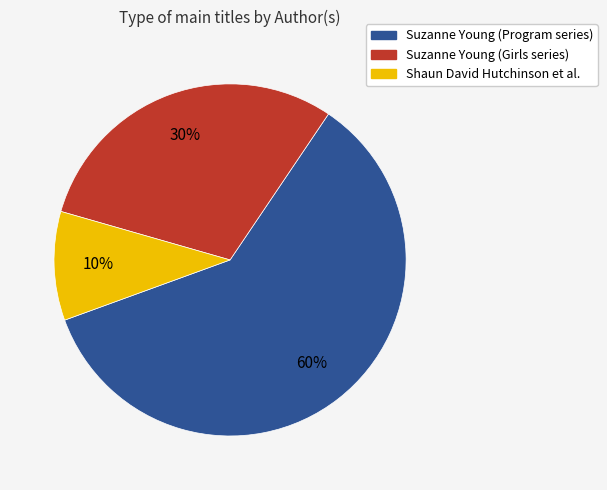

Is there a majority slice in this chart?

Yes